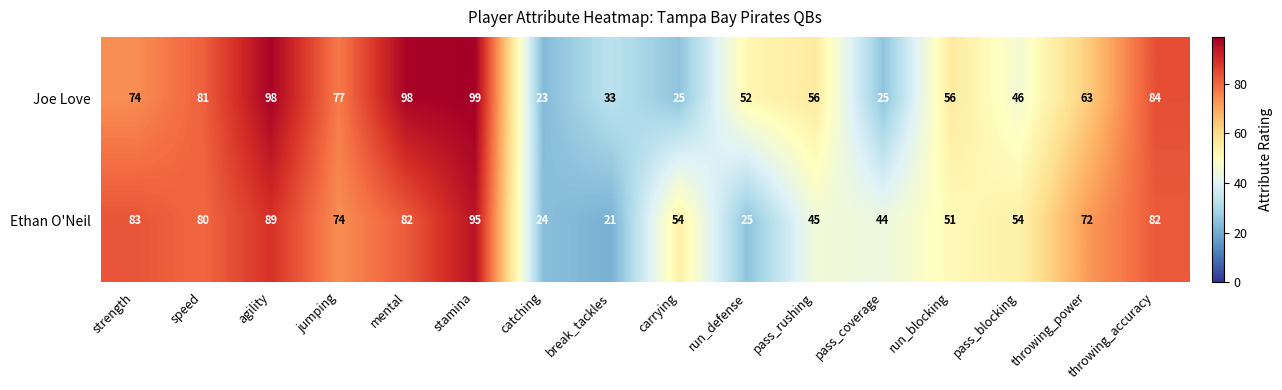

Which series changed the most between break_tackles and throwing_accuracy?

Ethan O'Neil